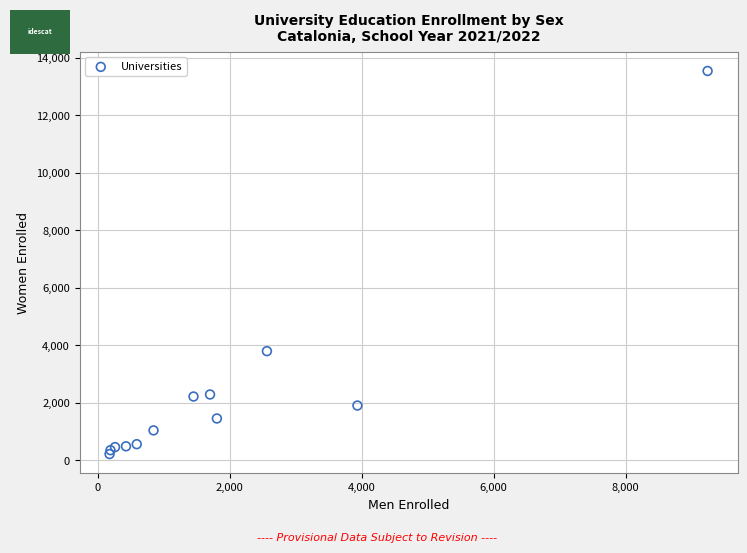

What Y value in the scatter plot is closest to 6880?

3799